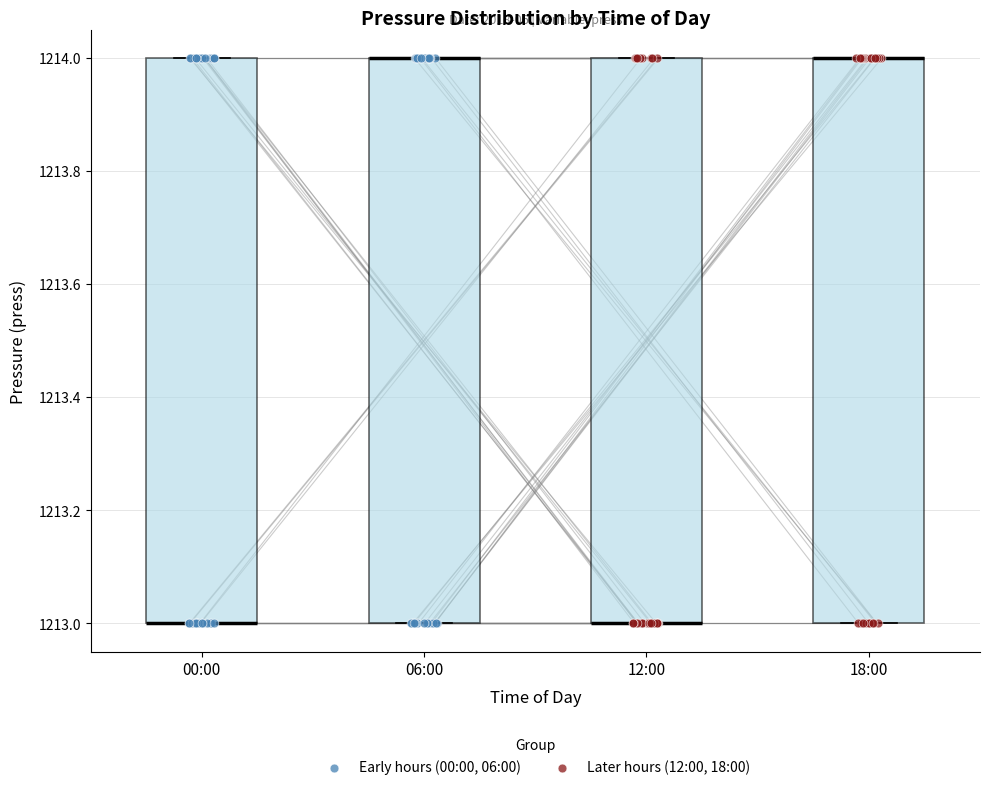

Where is the lower edge of the box for 12:00 on the y-axis? The values are not printed on the chart, so give them approximately, as read against the axis.

1213